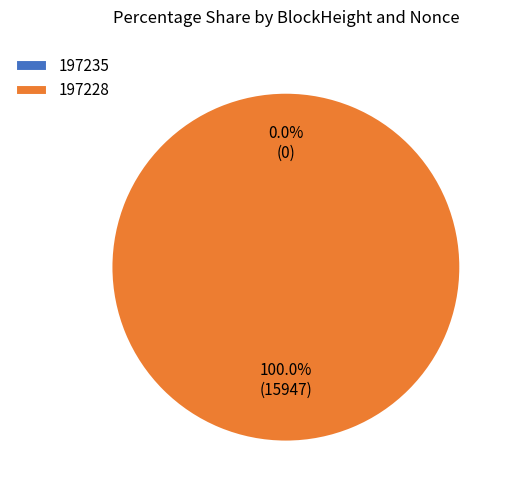

Does 197228 represent more than half of the total?

Yes